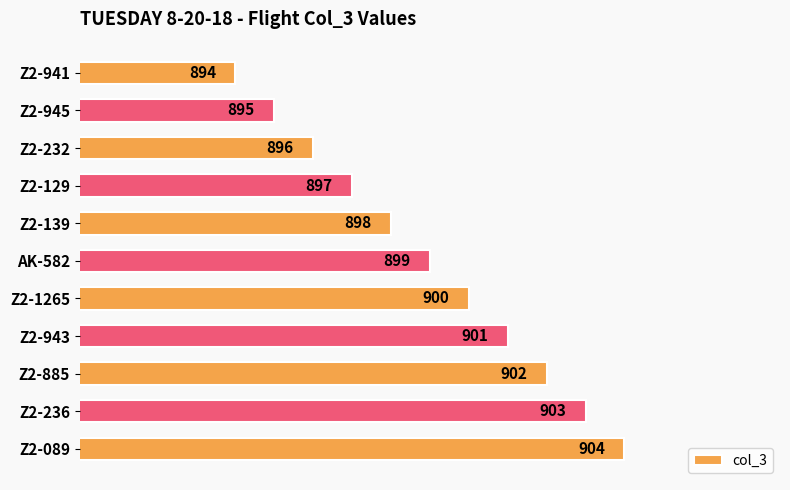

Reading top to bottom, list all the values displayed in this chart.

Z2-941=894	Z2-945=895	Z2-232=896	Z2-129=897	Z2-139=898	AK-582=899	Z2-1265=900	Z2-943=901	Z2-885=902	Z2-236=903	Z2-089=904